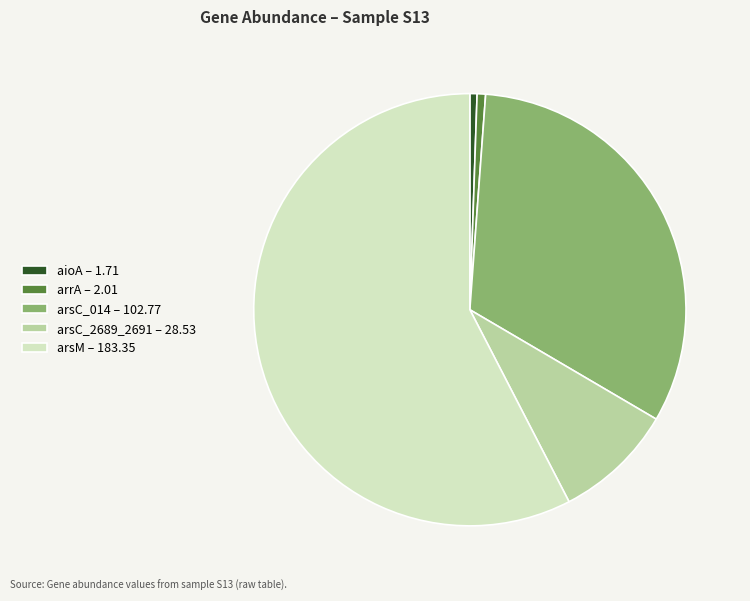

Which category has the biggest portion of the pie?

arsM